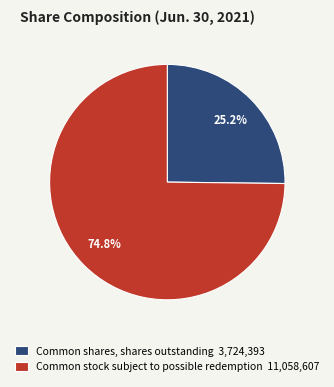

Which slice is the smallest?

Common shares, shares outstanding